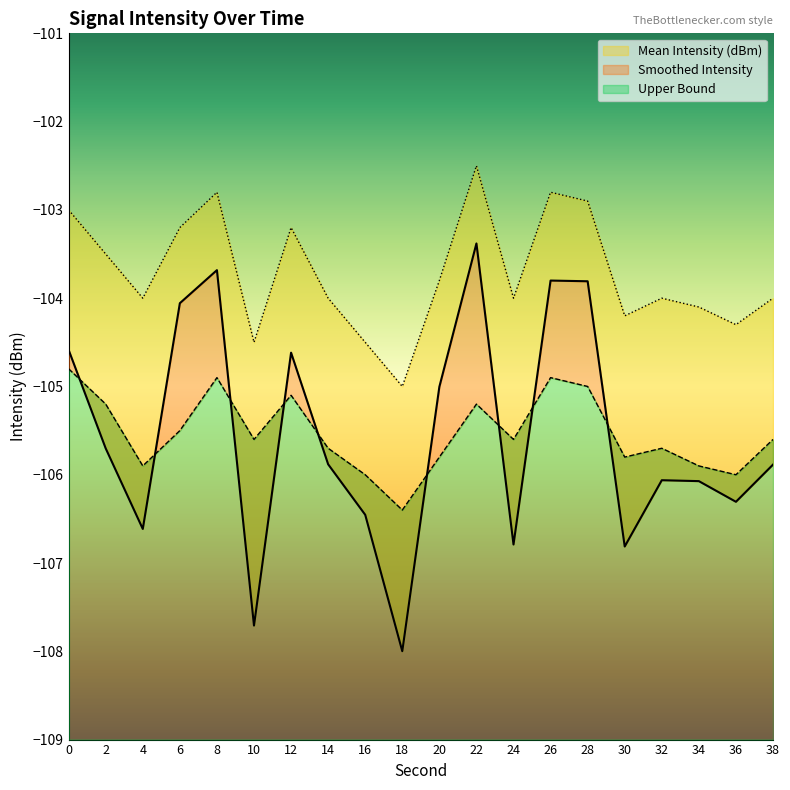

How many lines are shown in the chart?

3